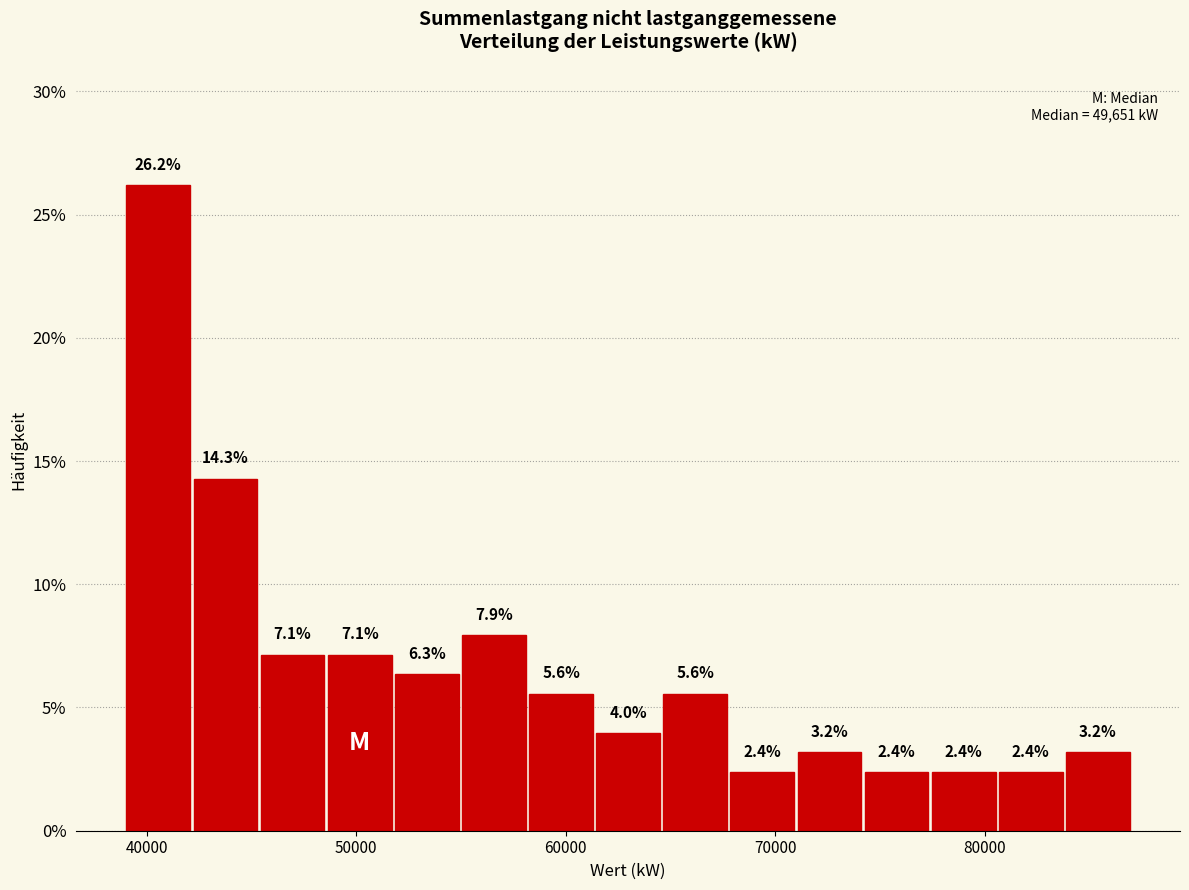

Read against the x-axis, roughly where is the centre of the tallest bar?

41000